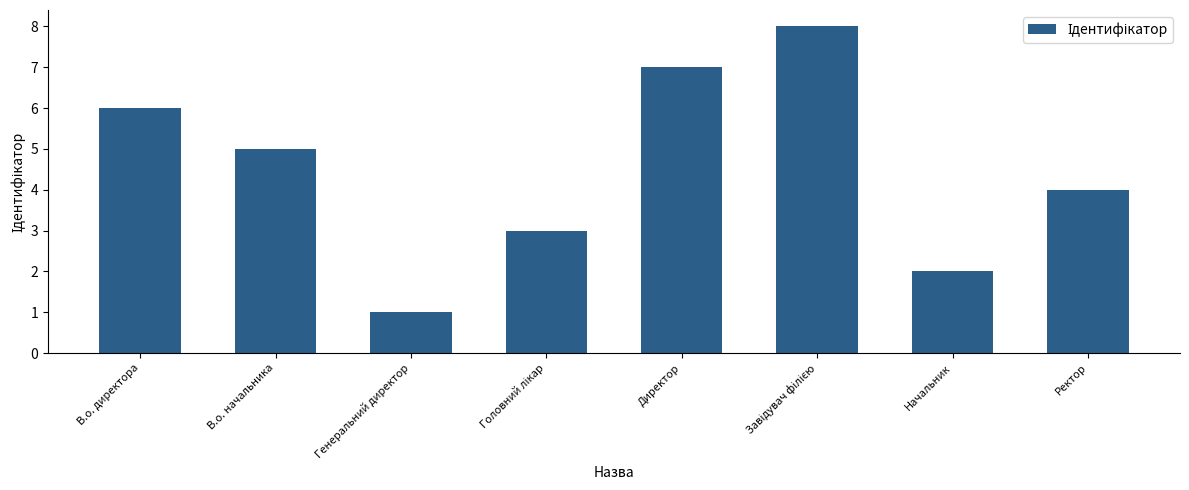

Where is the data nearest to the value 4?

Ректор